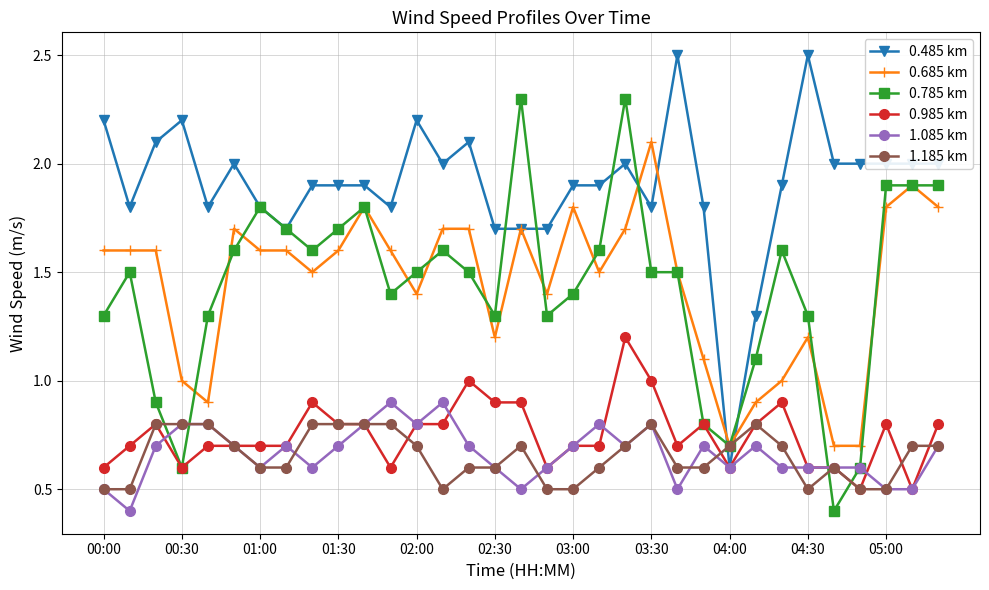

List the series in order of their peak value, highest first.

0.485 km, 0.785 km, 0.685 km, 0.985 km, 1.085 km, 1.185 km